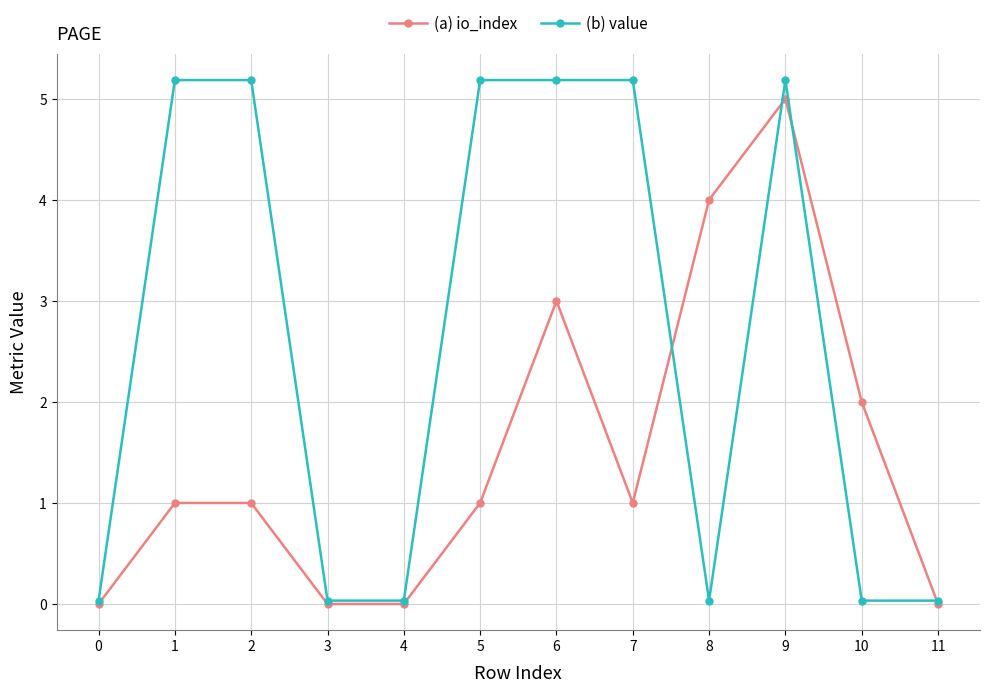

What is the difference between the (b) value values at 3 and 2?

5.2